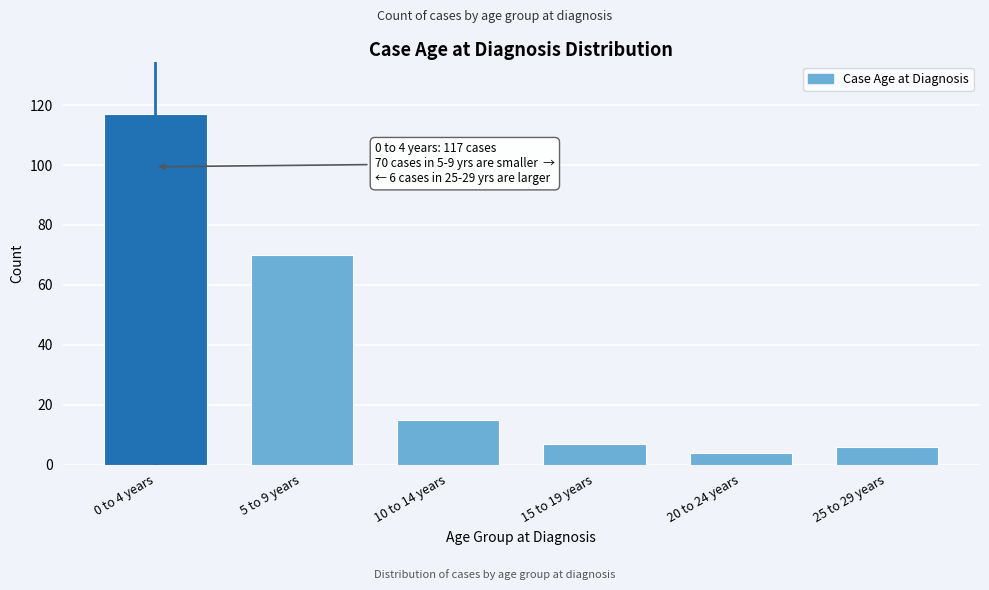

Reading right to left, extract all data points from this chart.

25 to 29 years=6	20 to 24 years=4	15 to 19 years=7	10 to 14 years=15	5 to 9 years=70	0 to 4 years=117